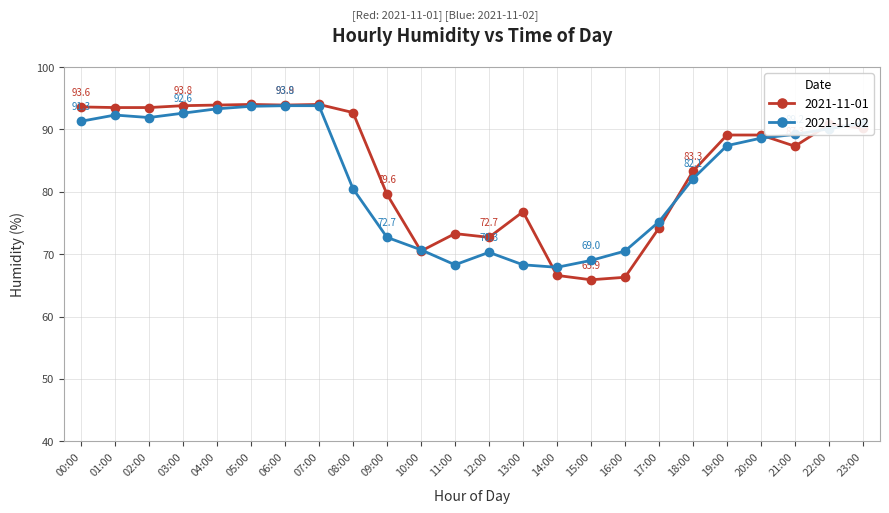

Does the chart display data point markers on the line(s)?

Yes